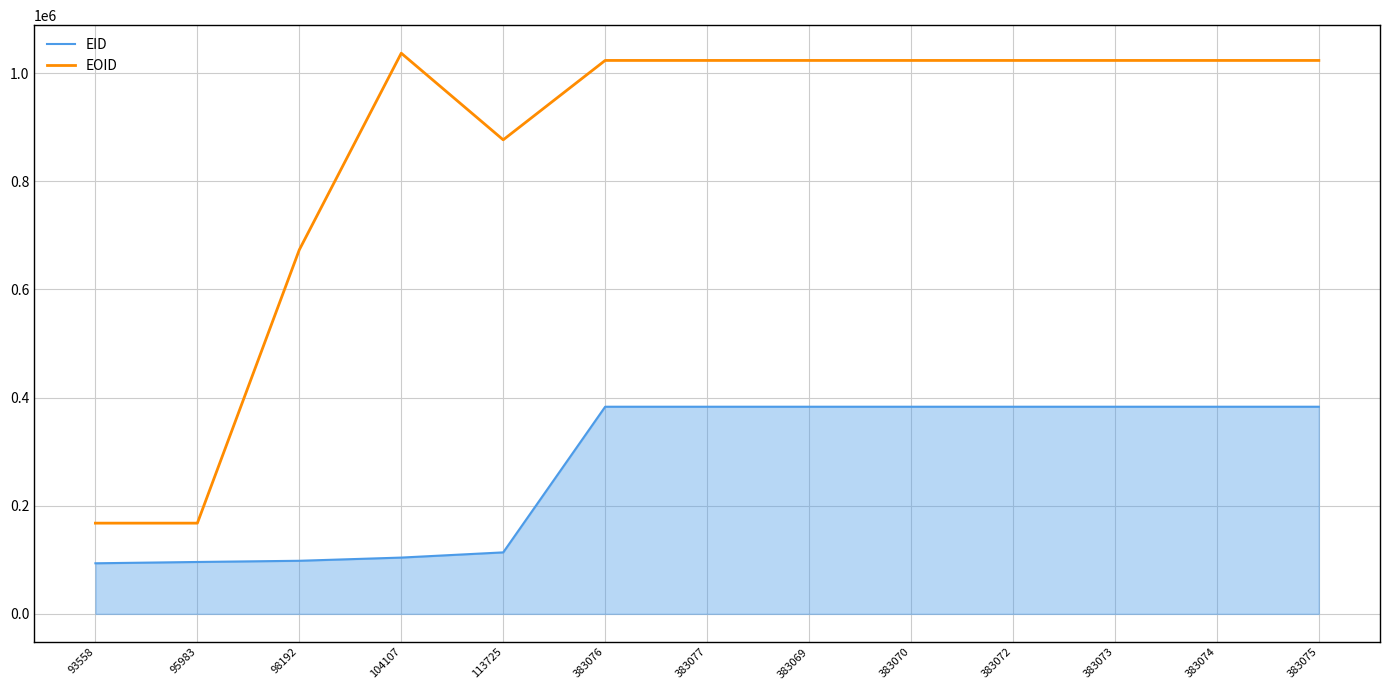

How many values in the EID series are below 383070?

6